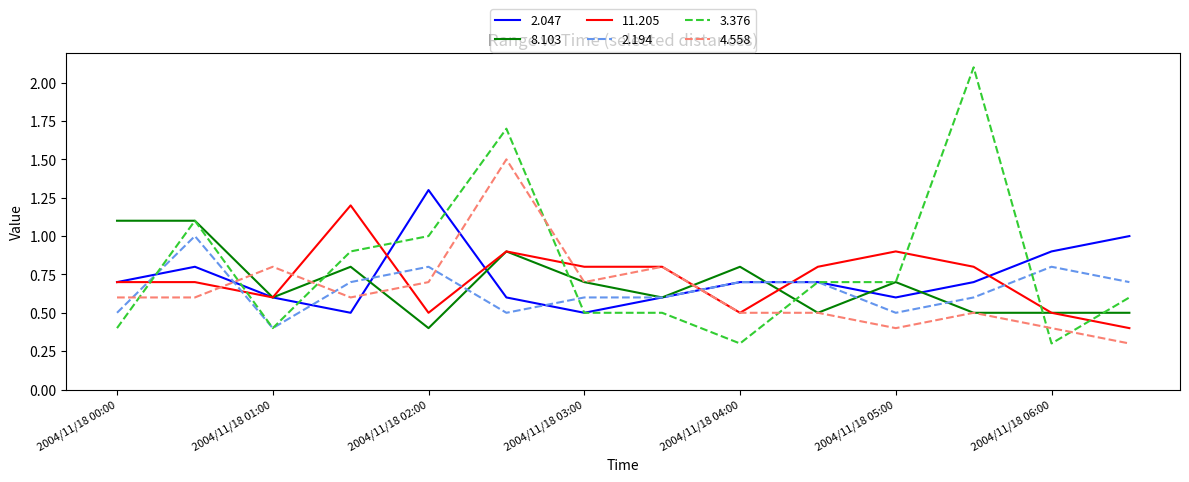

Which series has the largest range (max minus min)?

3.376